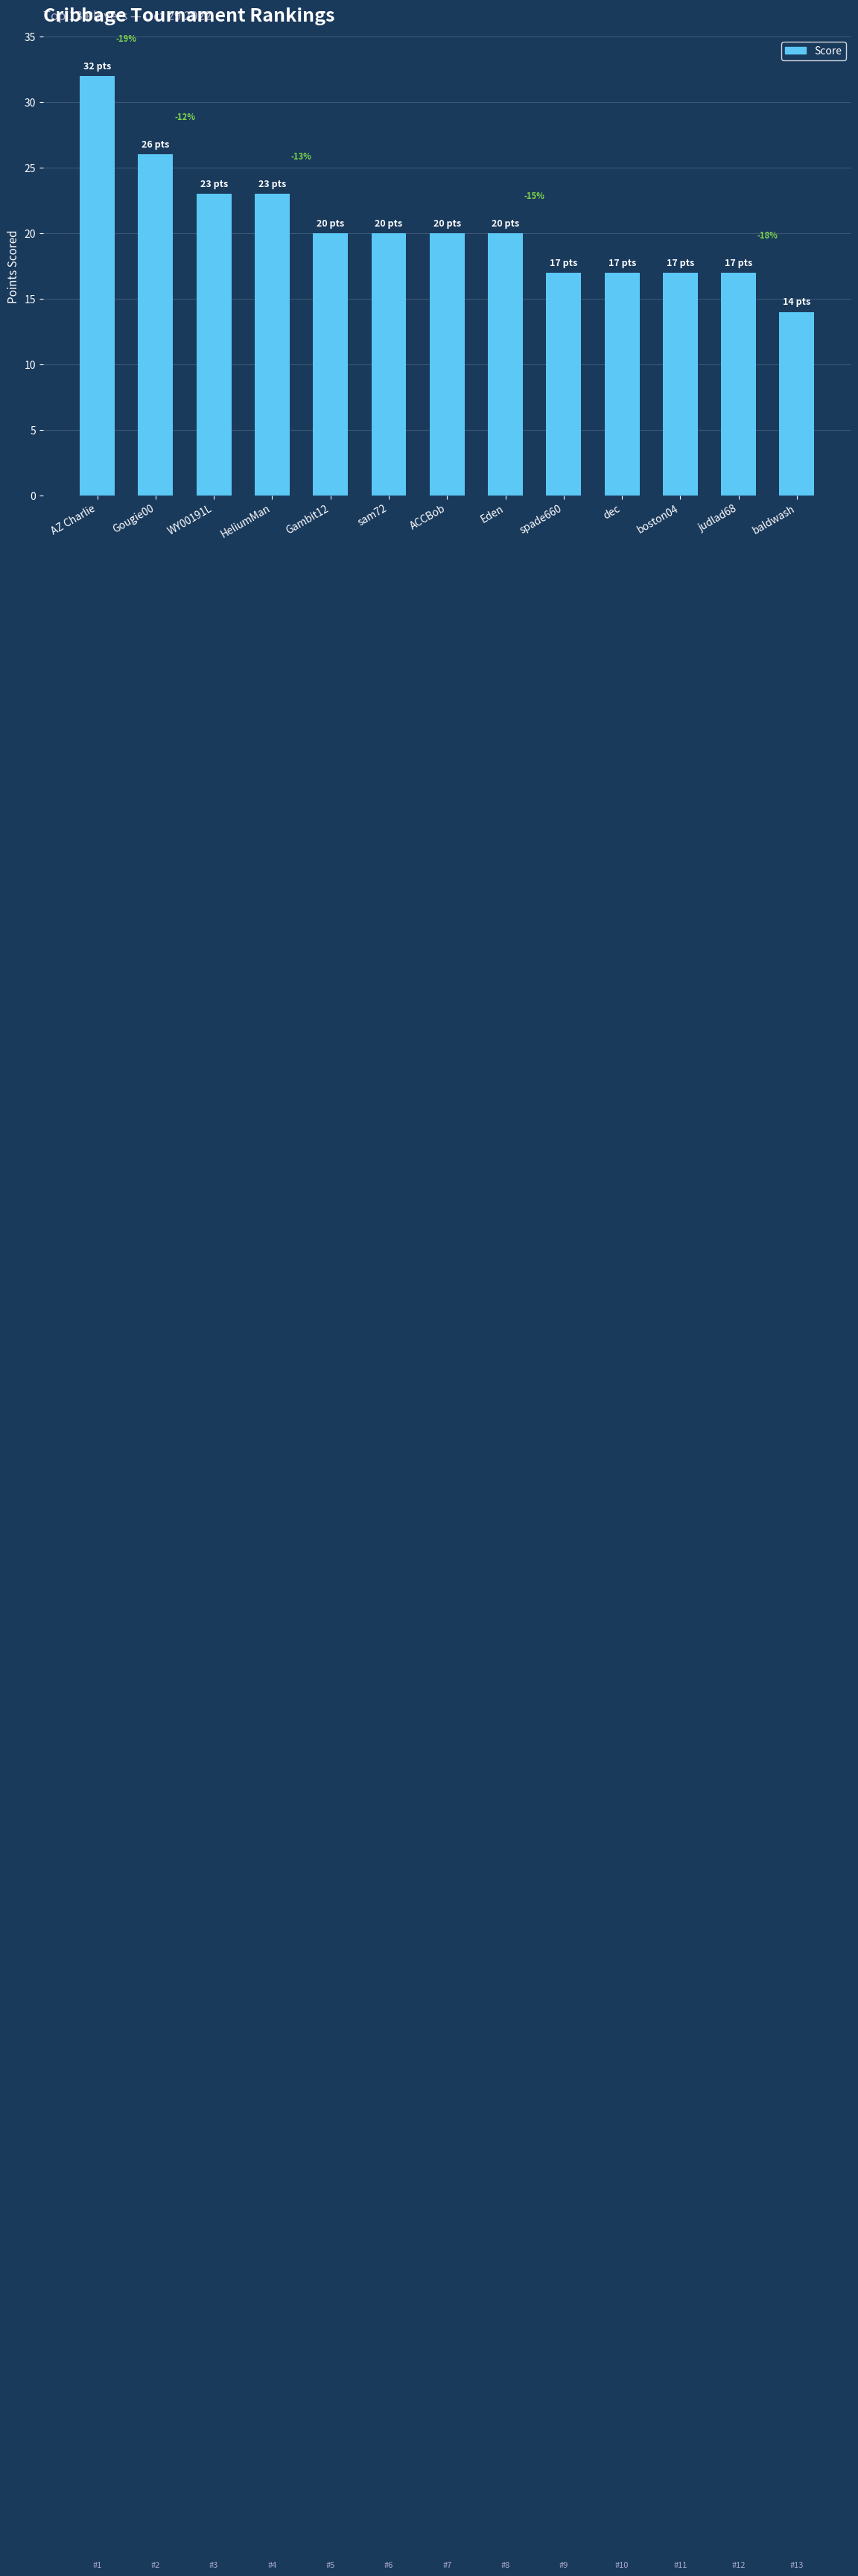

What is the smallest value displayed?

14